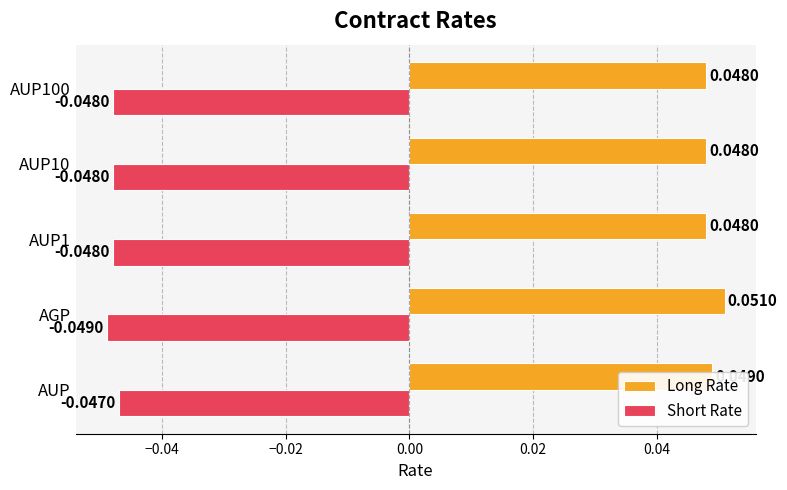

What are all the series names shown in the legend?

Long Rate, Short Rate